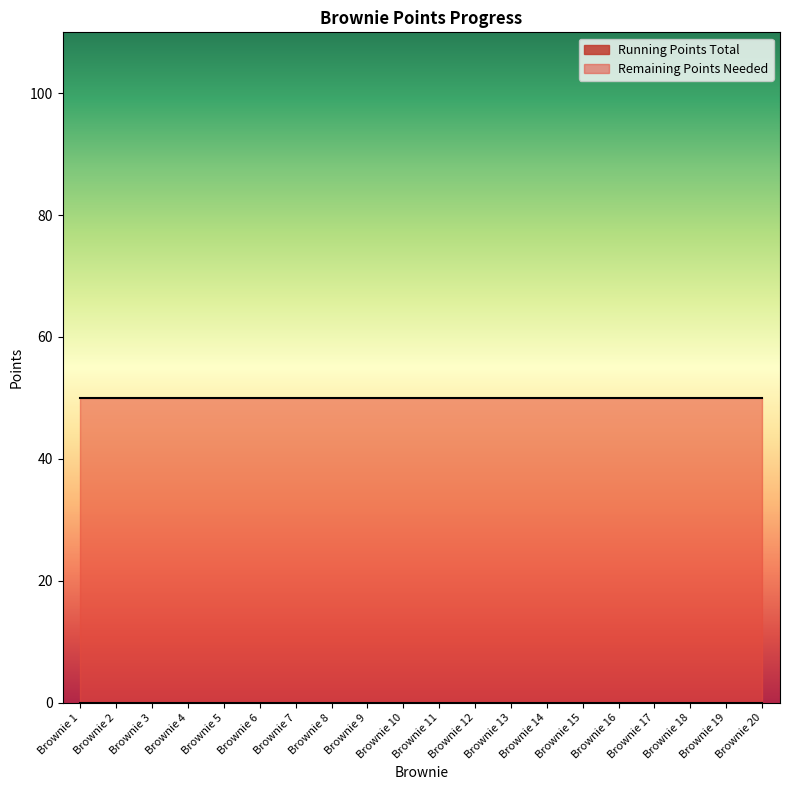

At which category is the sum across all series the highest?

Brownie 1